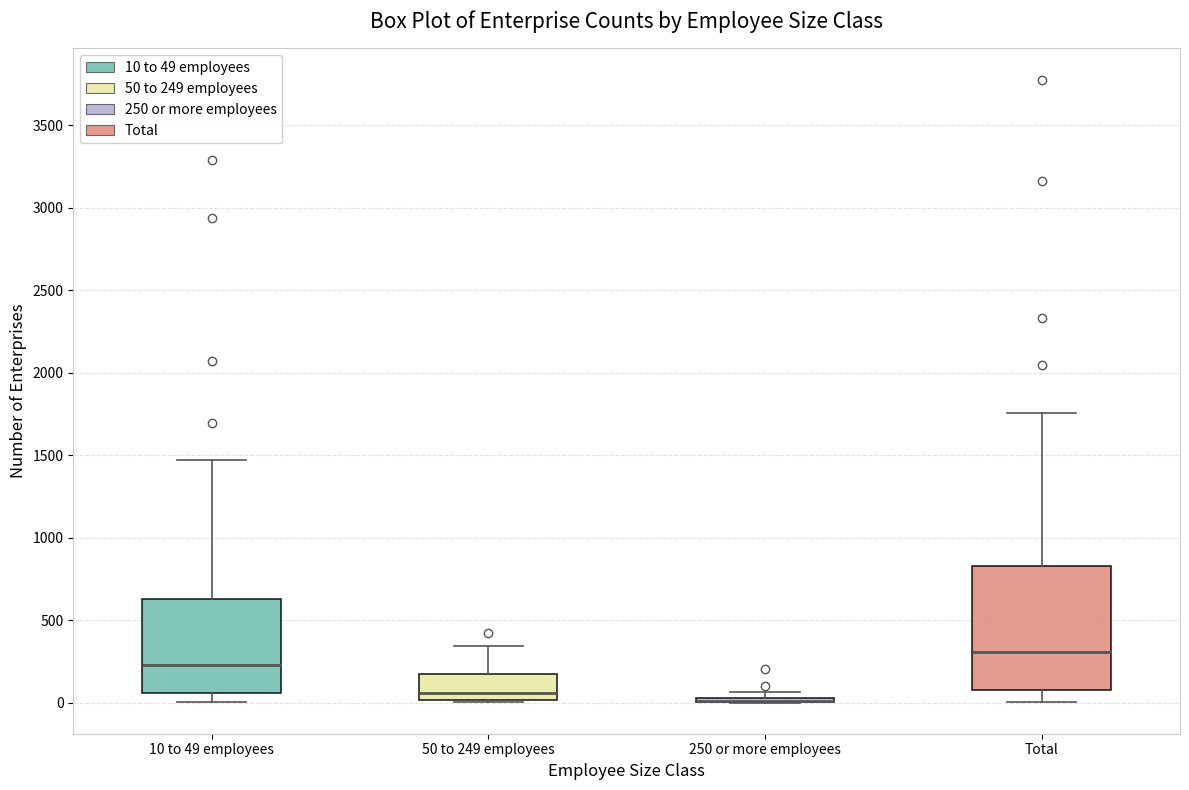

Which box is the tallest, from its lower edge to its upper edge?

Total